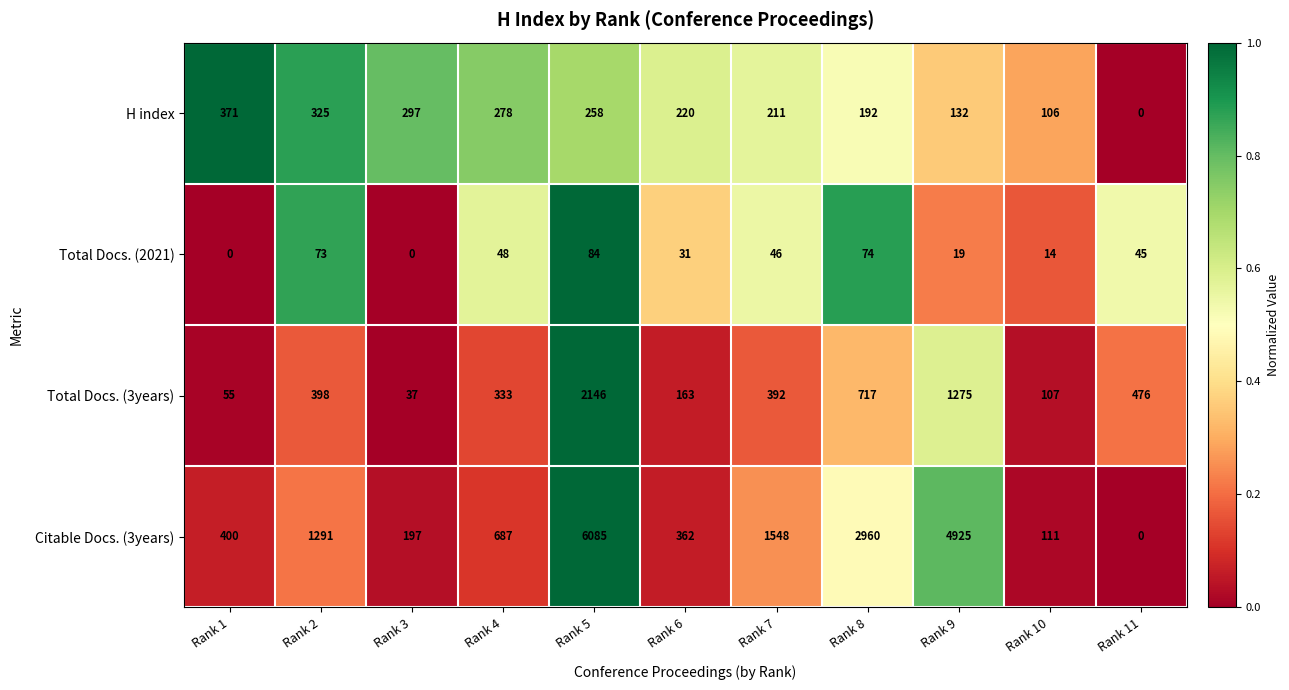

Which series has the widest spread of values?

Citable Docs. (3years)